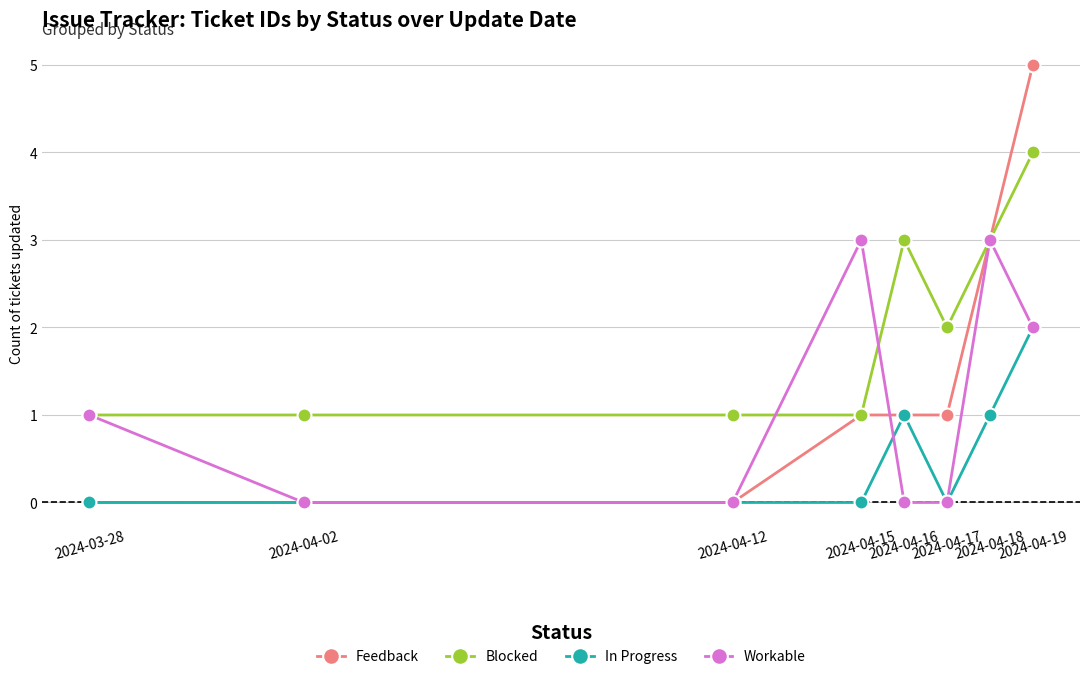

True or false: Blocked and In Progress intersect in this chart.

False